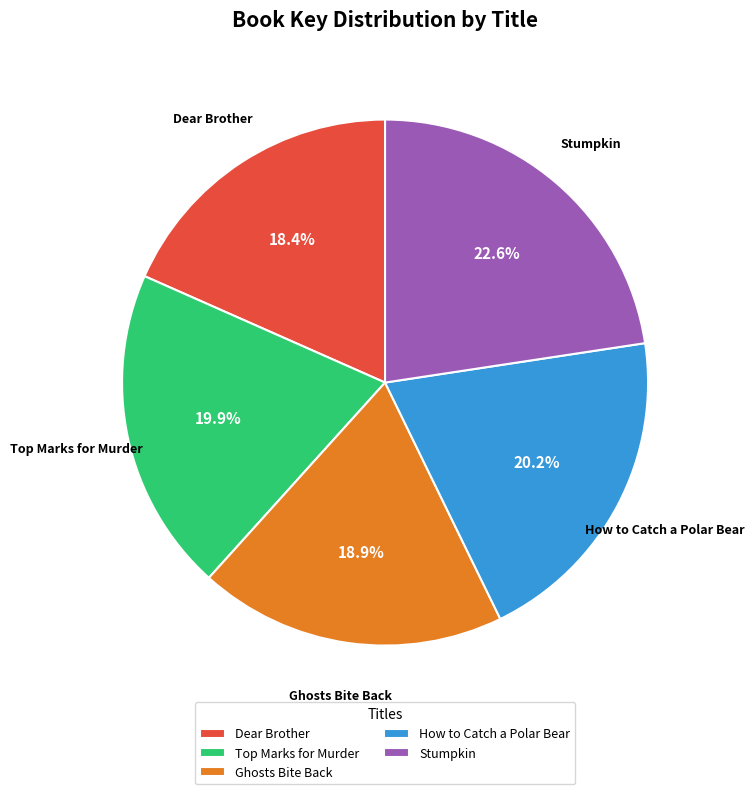

To the nearest percent, what percentage of the pie is How to Catch a Polar Bear?

20%